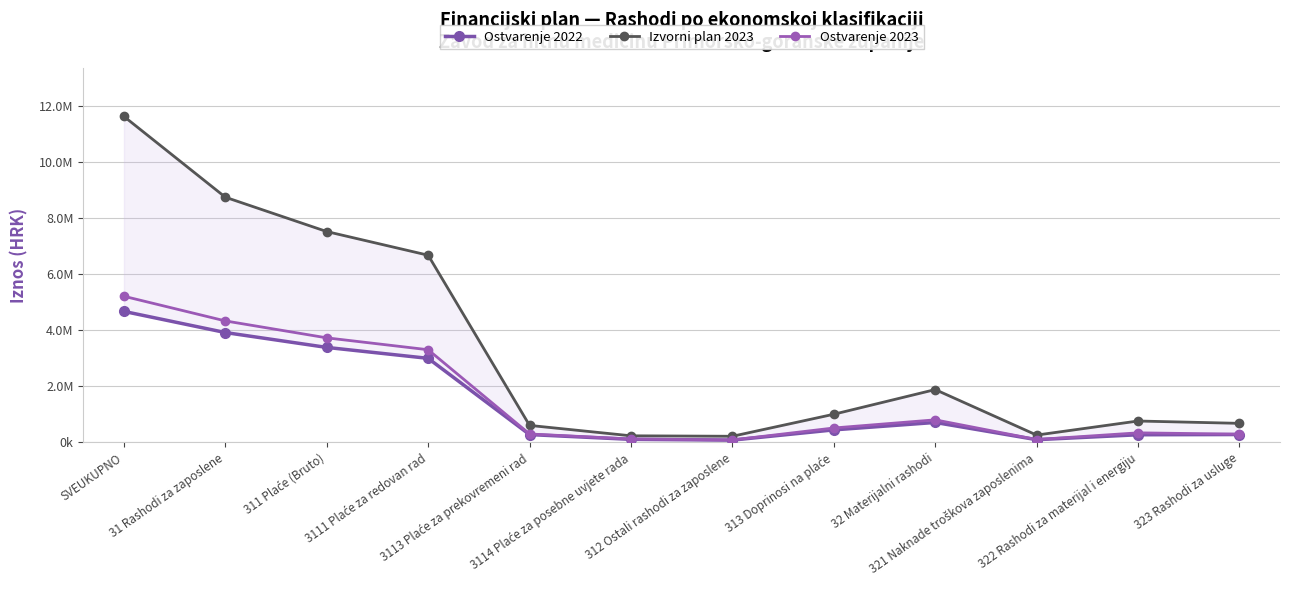

Reading left to right, list all the values displayed in this chart.

Ostvarenje 2022: SVEUKUPNO=4669573.9	31 Rashodi za zaposlene=3916160.5	311 Plaće (Bruto)=3385939.3	3111 Plaće za redovan rad=2996330.2	3113 Plaće za prekovremeni rad=280020.1	3114 Plaće za posebne uvjete rada=109589.0	312 Ostali rashodi za zaposlene=82692.0	313 Doprinosi na plaće=447529.2	32 Materijalni rashodi=712231.2	321 Naknade troškova zaposlenima=97897.5	322 Rashodi za materijal i energiju=273469.6	323 Rashodi za usluge=281624.0
Izvorni plan 2023: SVEUKUPNO=11617155.0	31 Rashodi za zaposlene=8738527.0	311 Plaće (Bruto)=7514512.1	3111 Plaće za redovan rad=6671394.1	3113 Plaće za prekovremeni rad=606853.0	3114 Plaće za posebne uvjete rada=236265.0	312 Ostali rashodi za zaposlene=219576.0	313 Doprinosi na plaće=1004438.9	32 Materijalni rashodi=1883637.0	321 Naknade troškova zaposlenima=261941.0	322 Rashodi za materijal i energiju=763358.0	323 Rashodi za usluge=680263.0
Ostvarenje 2023: SVEUKUPNO=5208956.0	31 Rashodi za zaposlene=4330070.3	311 Plaće (Bruto)=3726971.2	3111 Plaće za redovan rad=3303246.2	3113 Plaće za prekovremeni rad=301436.4	3114 Plaće za posebne uvjete rada=122288.6	312 Ostali rashodi za zaposlene=88128.6	313 Doprinosi na plaće=514970.5	32 Materijalni rashodi=805287.9	321 Naknade troškova zaposlenima=103612.6	322 Rashodi za materijal i energiju=341988.8	323 Rashodi za usluge=293835.0